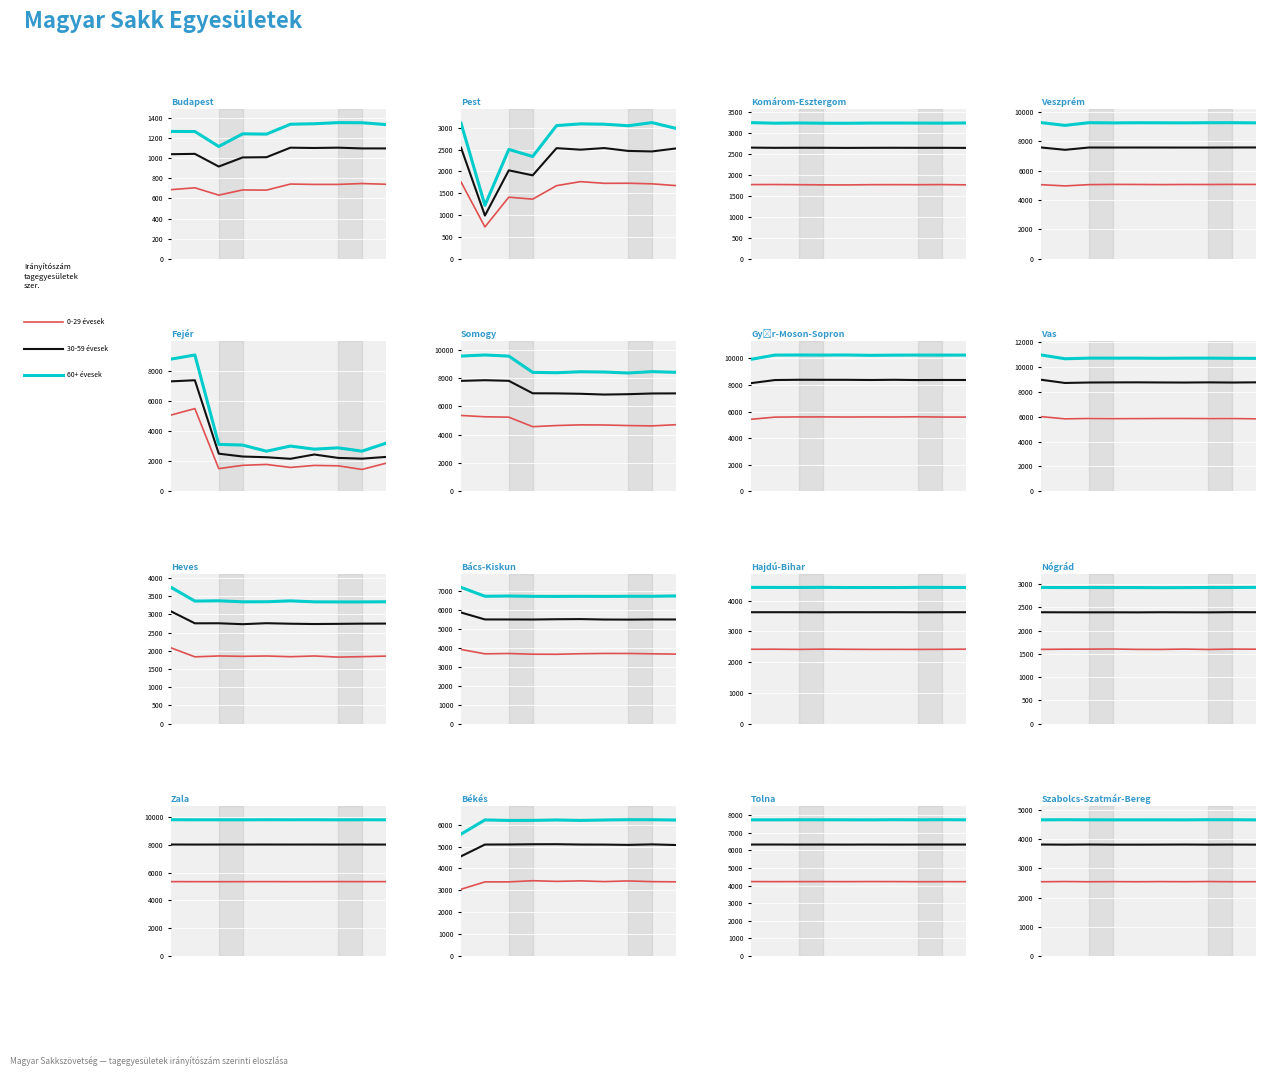

Is it true that 60+ évesek equals 2968.0 at 0.00?

False